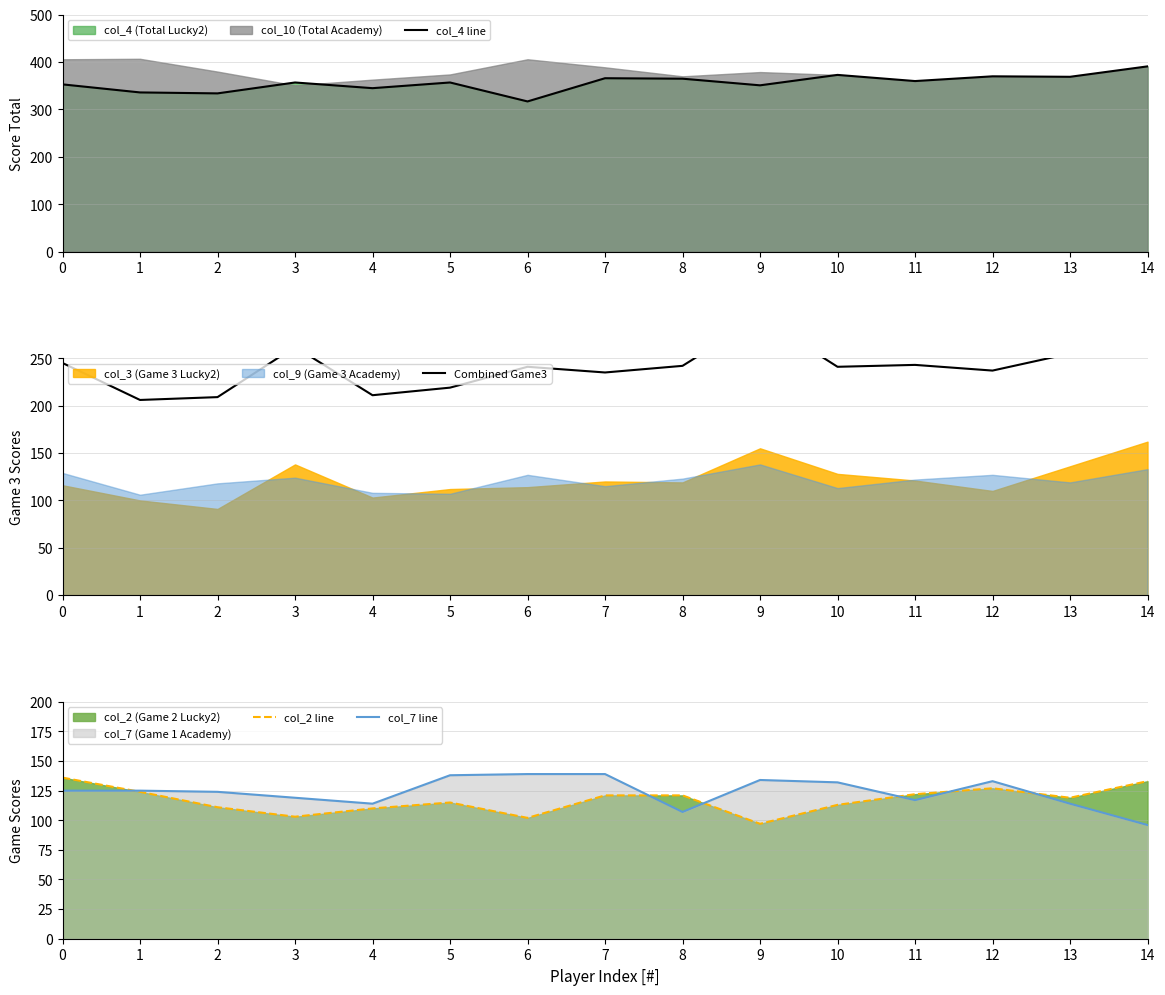

True or false: col_4 line has more than 1 points higher than both neighbors.

True